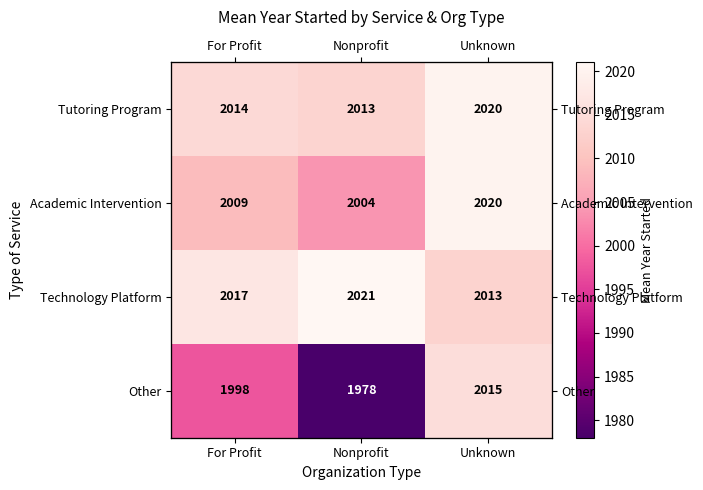

Count the number of data series in this chart.

4